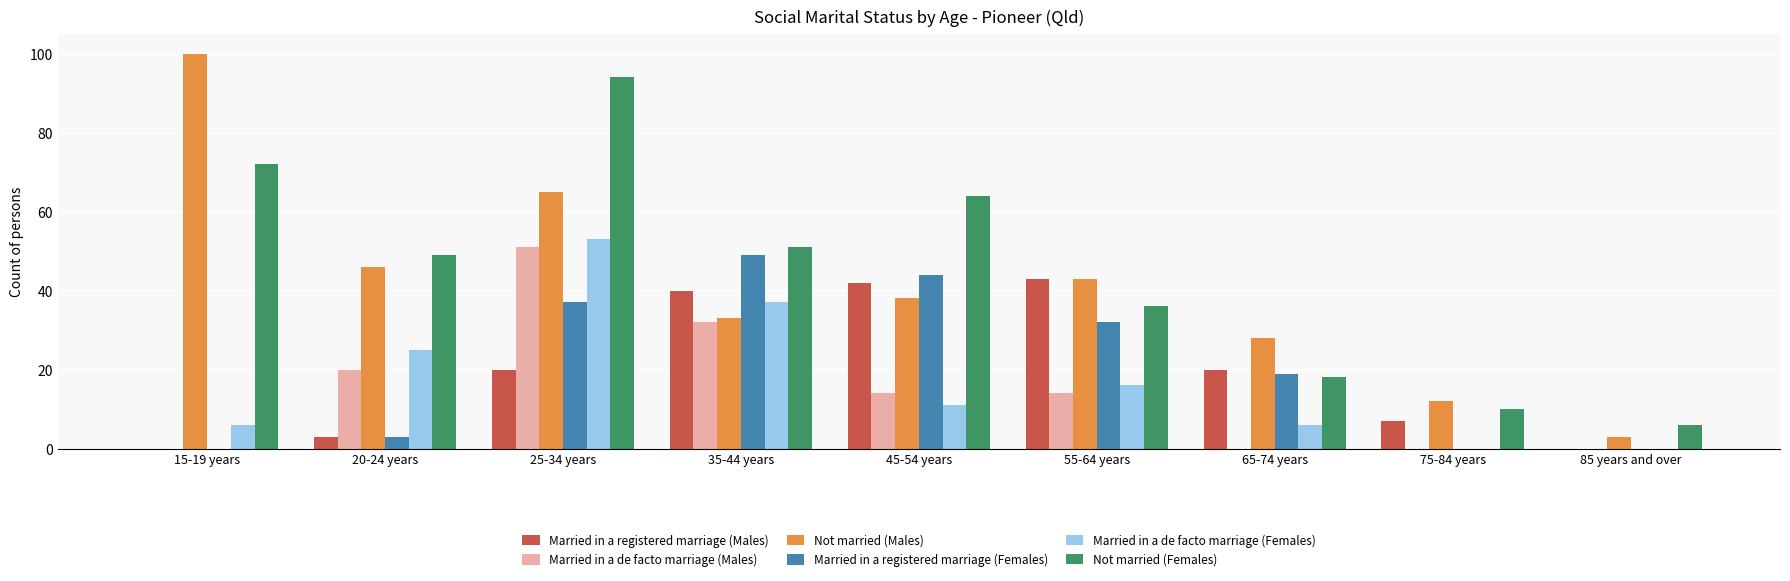

Between 25-34 years and 65-74 years, which series saw the biggest shift?

Not married (Females)